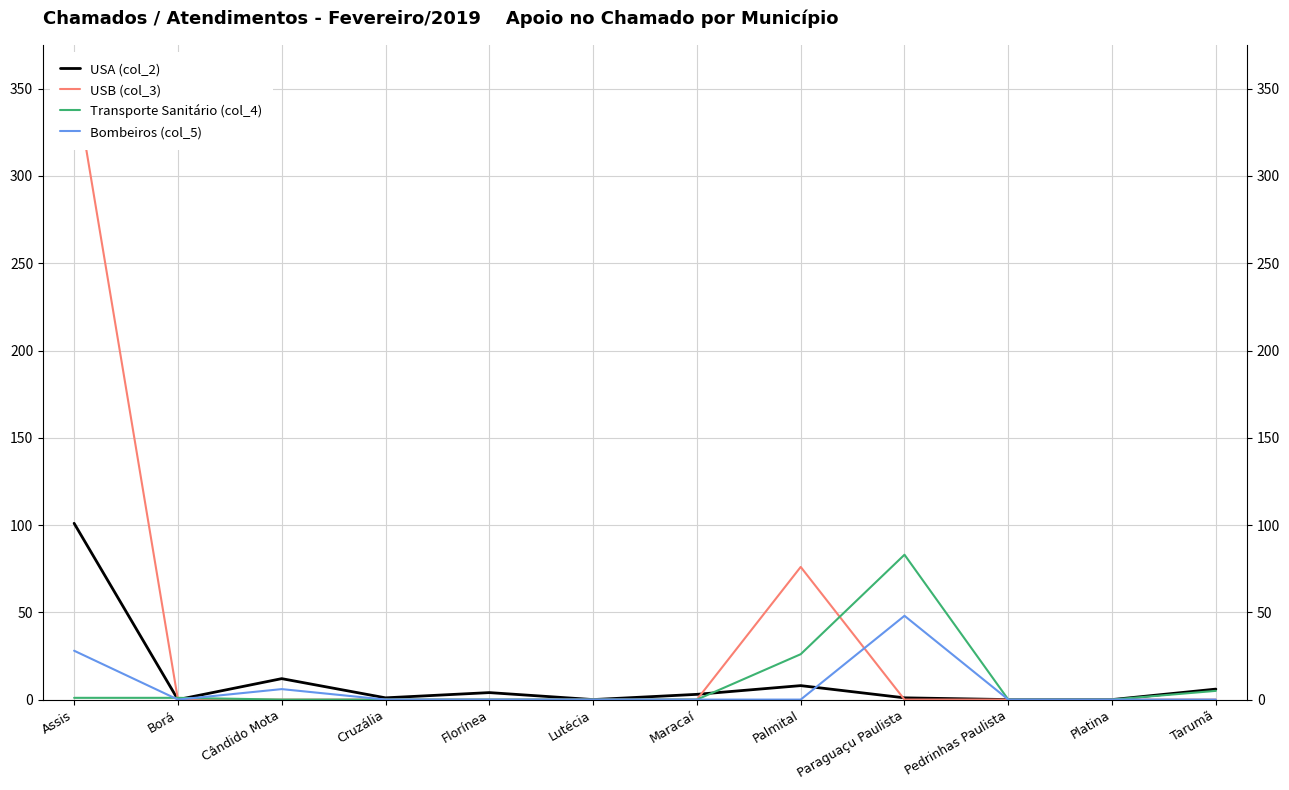

True or false: Transporte Sanitário (col_4) and USA (col_2) intersect in this chart.

True